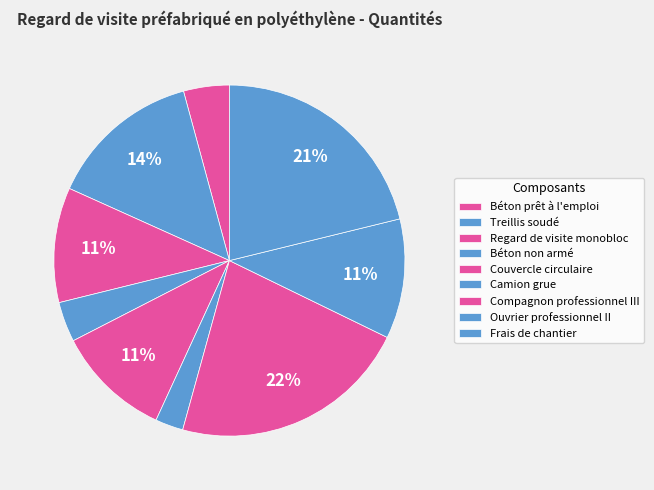

Does any single category account for the majority?

No